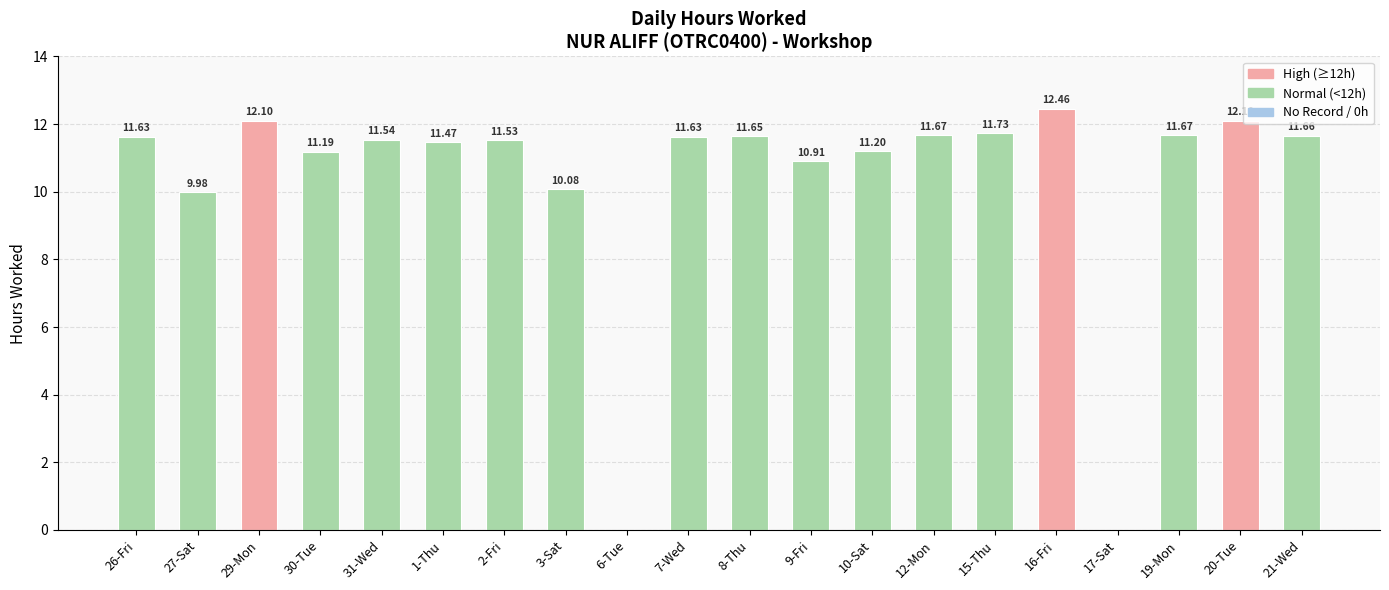

What is the sum of the values at 17-Sat and 16-Fri?

12.5